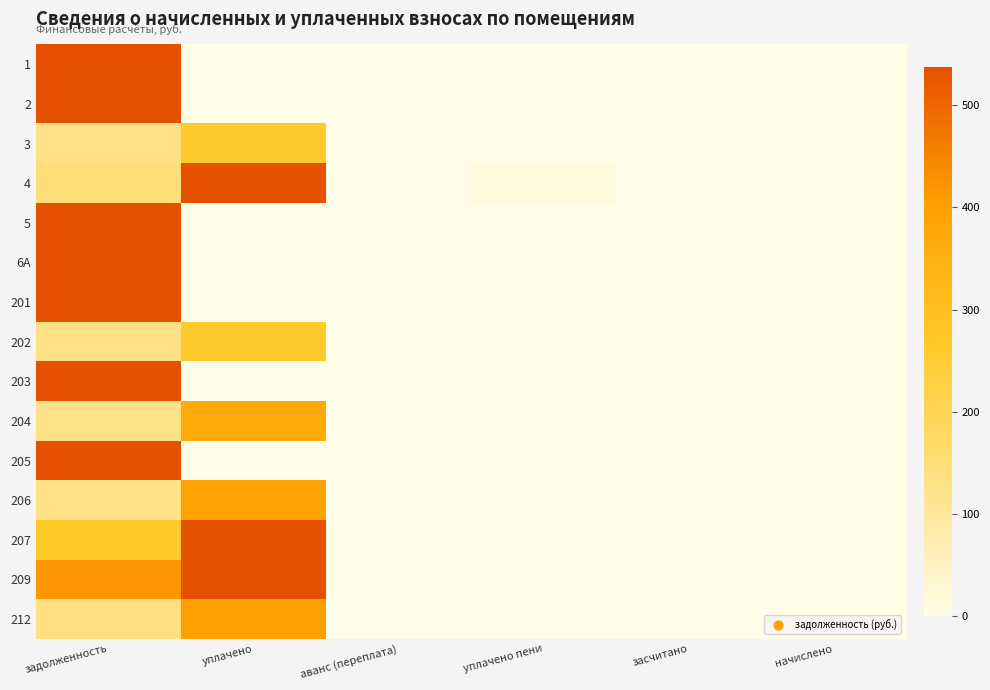

Reading left to right, list all the values displayed in this chart.

1: задолженность=52243.6	уплачено=0.0	аванс (переплата)=0.0	уплачено пени=0.0	засчитано=0.0	начислено=0.0
2: задолженность=6389.8	уплачено=0.0	аванс (переплата)=0.0	уплачено пени=0.0	засчитано=0.0	начислено=0.0
3: задолженность=132.1	уплачено=264.2	аванс (переплата)=0.0	уплачено пени=0.0	засчитано=0.0	начислено=0.0
4: задолженность=150.7	уплачено=565.1	аванс (переплата)=0.0	уплачено пени=13.9	засчитано=0.0	начислено=0.0
5: задолженность=64347.8	уплачено=0.0	аванс (переплата)=0.0	уплачено пени=0.0	засчитано=0.0	начислено=0.0
6А: задолженность=8001.6	уплачено=0.0	аванс (переплата)=0.0	уплачено пени=0.0	засчитано=0.0	начислено=0.0
201: задолженность=1930.0	уплачено=0.0	аванс (переплата)=0.0	уплачено пени=0.0	засчитано=0.0	начислено=0.0
202: задолженность=131.4	уплачено=262.8	аванс (переплата)=0.0	уплачено пени=0.0	засчитано=0.0	начислено=0.0
203: задолженность=18441.5	уплачено=0.0	аванс (переплата)=0.0	уплачено пени=0.0	засчитано=0.0	начислено=0.0
204: задолженность=127.7	уплачено=371.3	аванс (переплата)=0.0	уплачено пени=0.4	засчитано=0.0	начислено=0.0
205: задолженность=10387.7	уплачено=0.0	аванс (переплата)=0.0	уплачено пени=0.0	засчитано=0.0	начислено=0.0
206: задолженность=134.3	уплачено=390.5	аванс (переплата)=0.0	уплачено пени=0.0	засчитано=0.0	начислено=0.0
207: задолженность=267.2	уплачено=534.4	аванс (переплата)=0.0	уплачено пени=0.0	засчитано=0.0	начислено=0.0
209: задолженность=418.4	уплачено=836.8	аванс (переплата)=0.0	уплачено пени=0.0	засчитано=0.0	начислено=0.0
212: задолженность=137.3	уплачено=399.1	аванс (переплата)=0.0	уплачено пени=0.0	засчитано=0.0	начислено=0.0